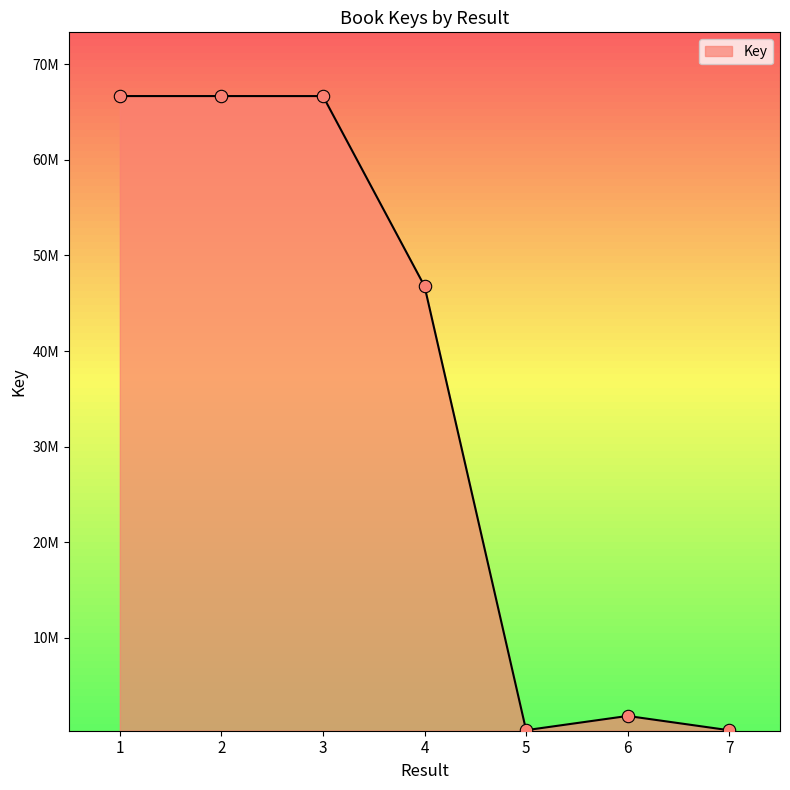

Which has a higher value, 6 or 2?

2